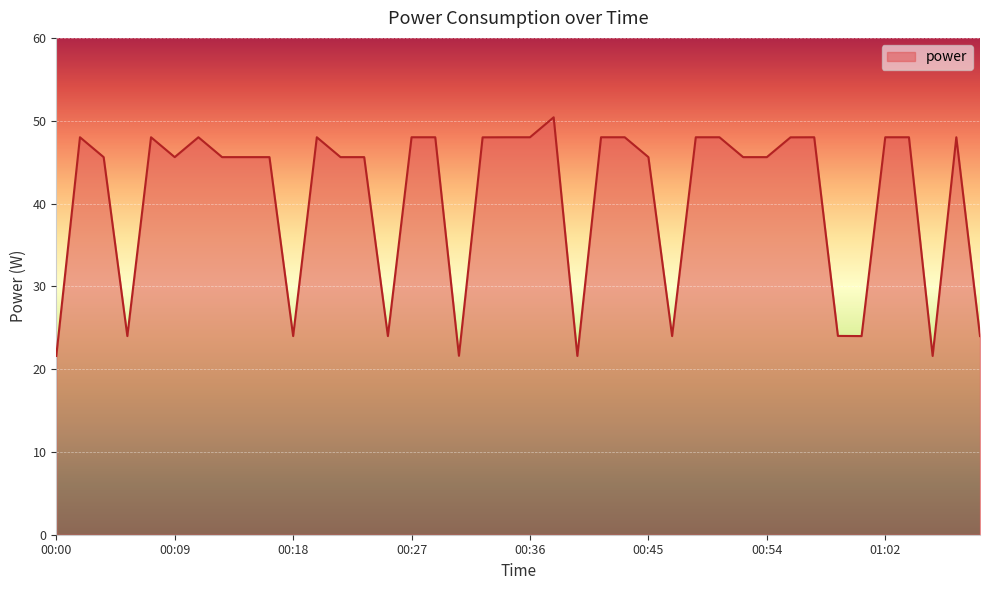

What is the minimum value shown in the chart?

21.6